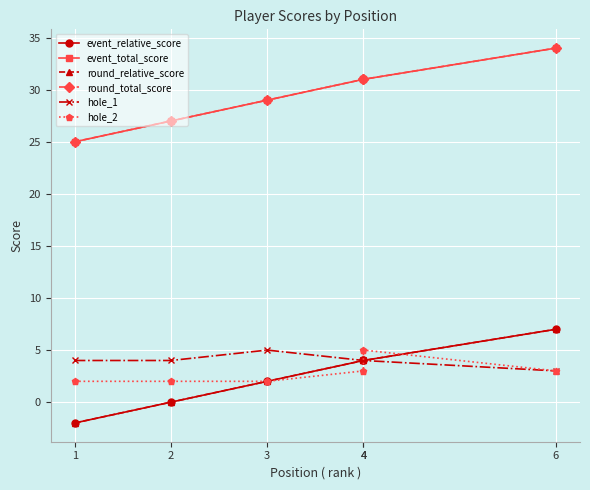

How many interior local peaks does the hole_2 series have?

1